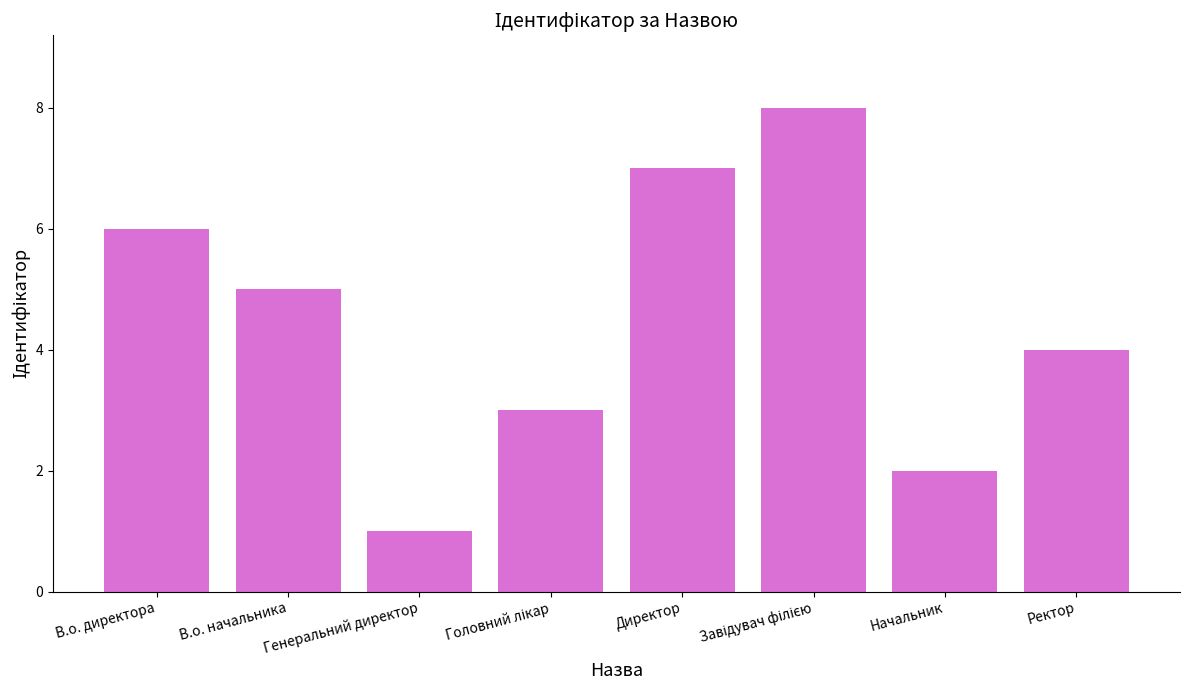

The chart shows a value of 5 at В.о. начальника. True or false?

True